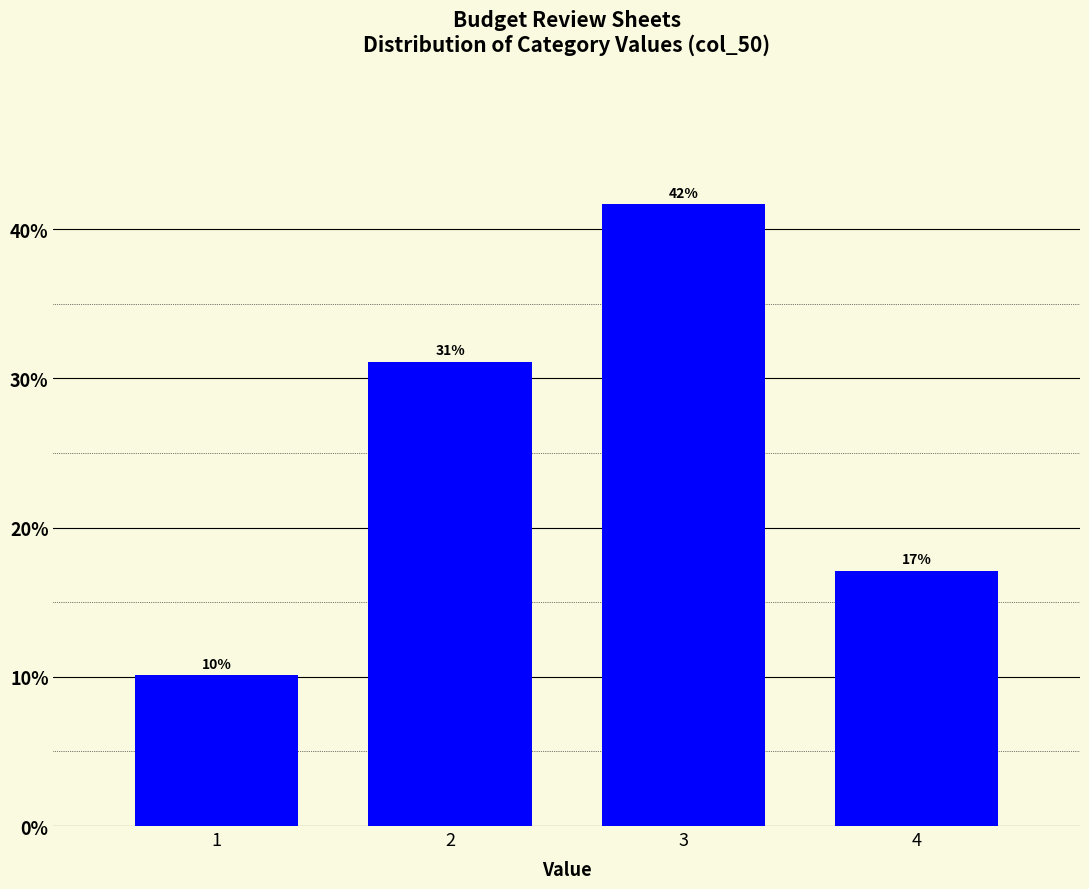

Does the chart contain any negative values?

No